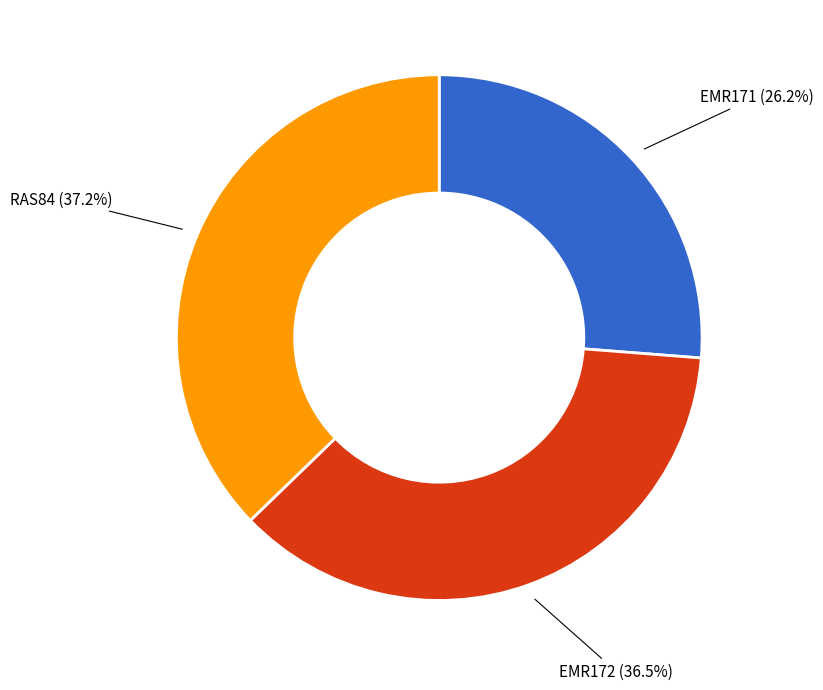

How many slices are in this pie chart?

3